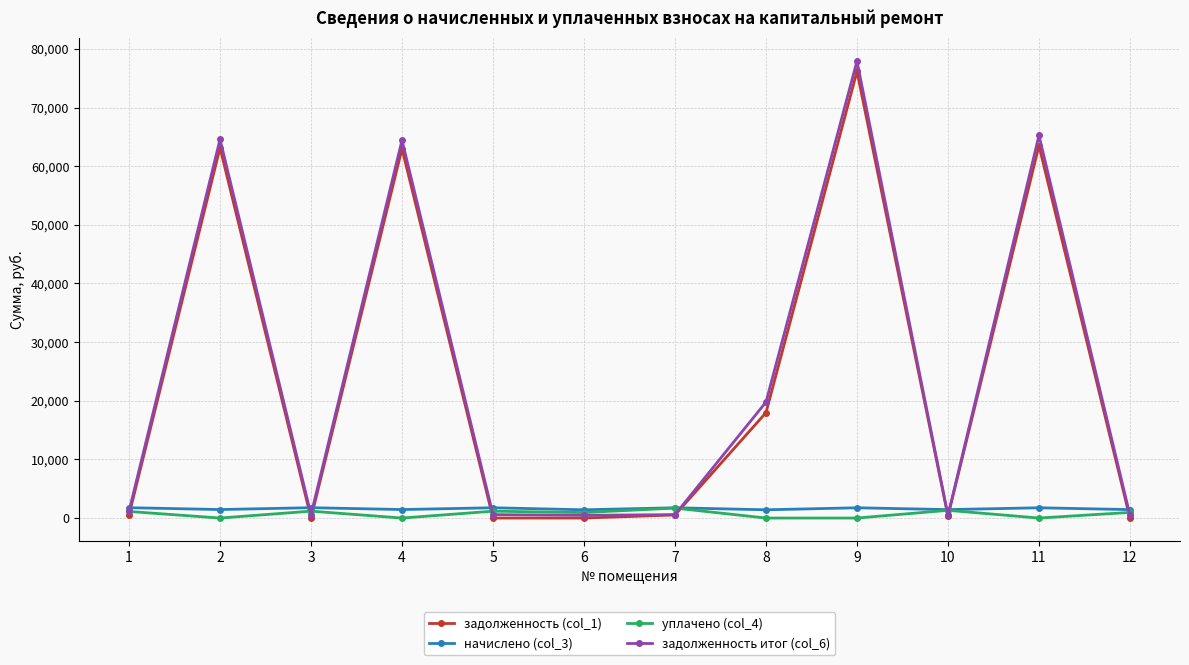

What is the greatest value displayed?

77920.0